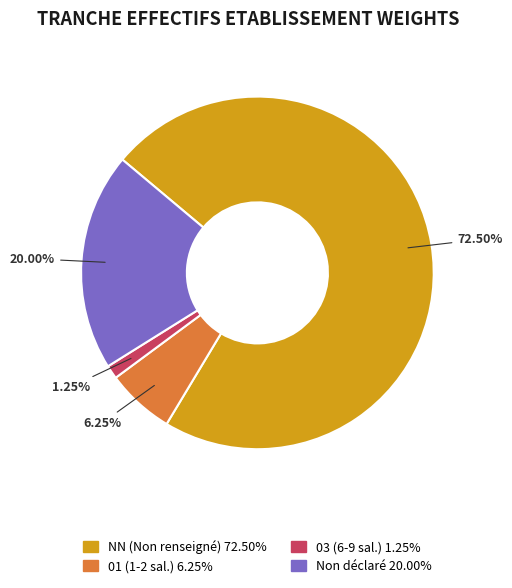

Is there any slice that represents more than half of the pie?

Yes